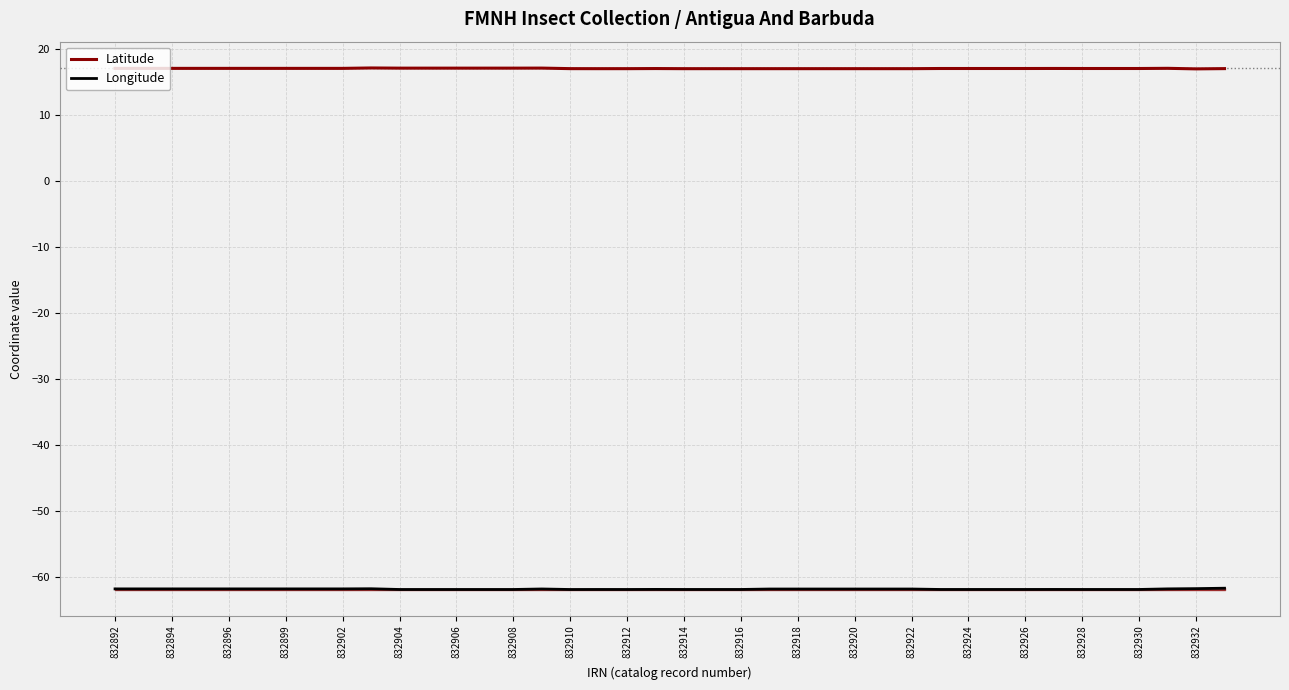

The Latitude series shows 8.6 at 832930. True or false?

False